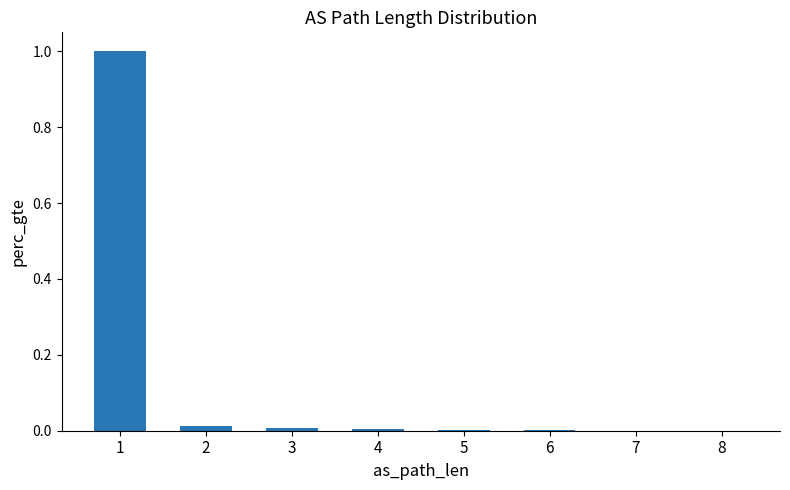

The chart shows a value of 0.0 at 3. True or false?

True